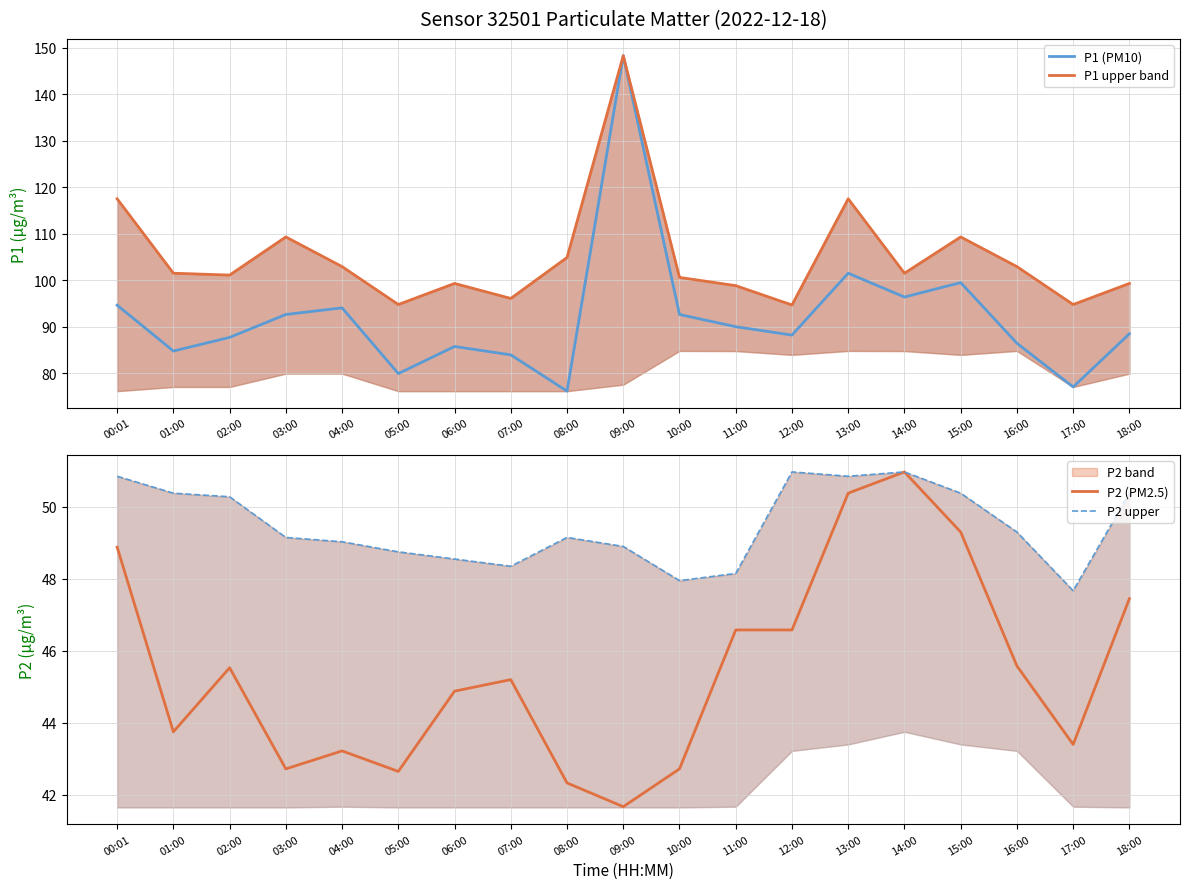

Which category has the highest value in the P2 upper series?

12:00